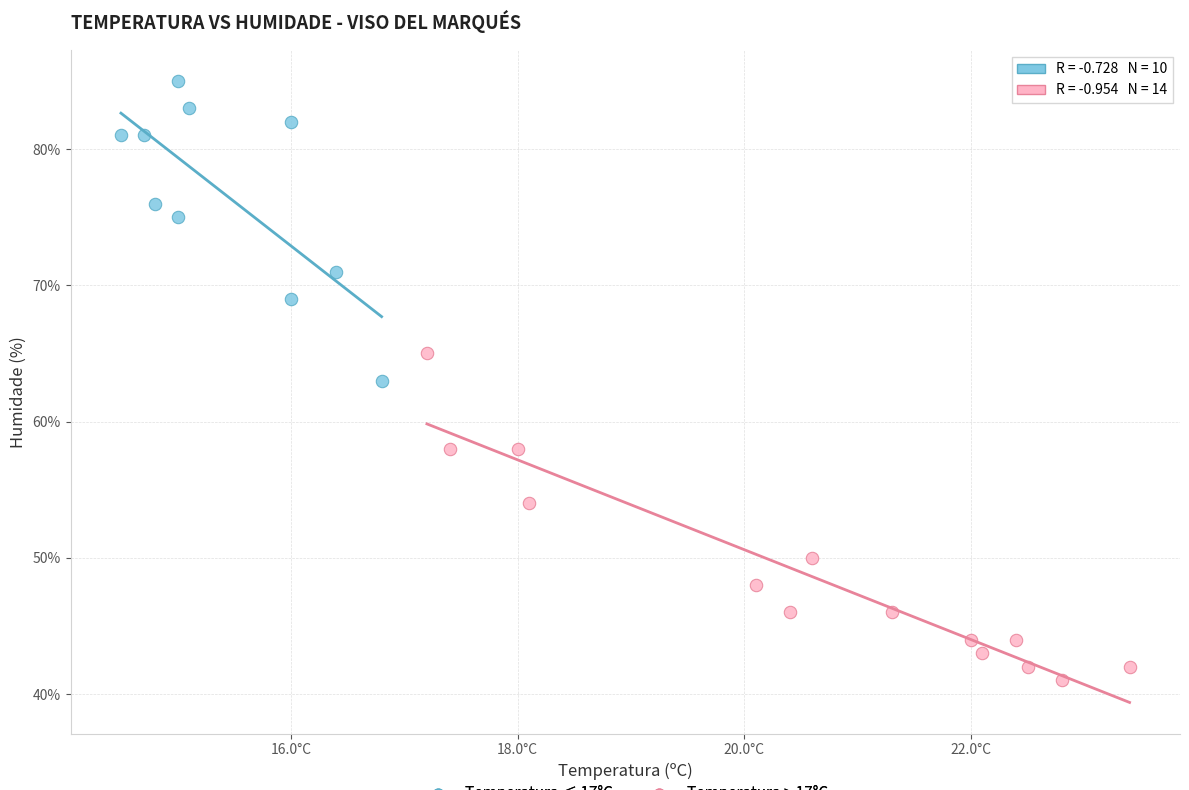

Which series has the widest spread of Y values?

Temperatura > 17°C